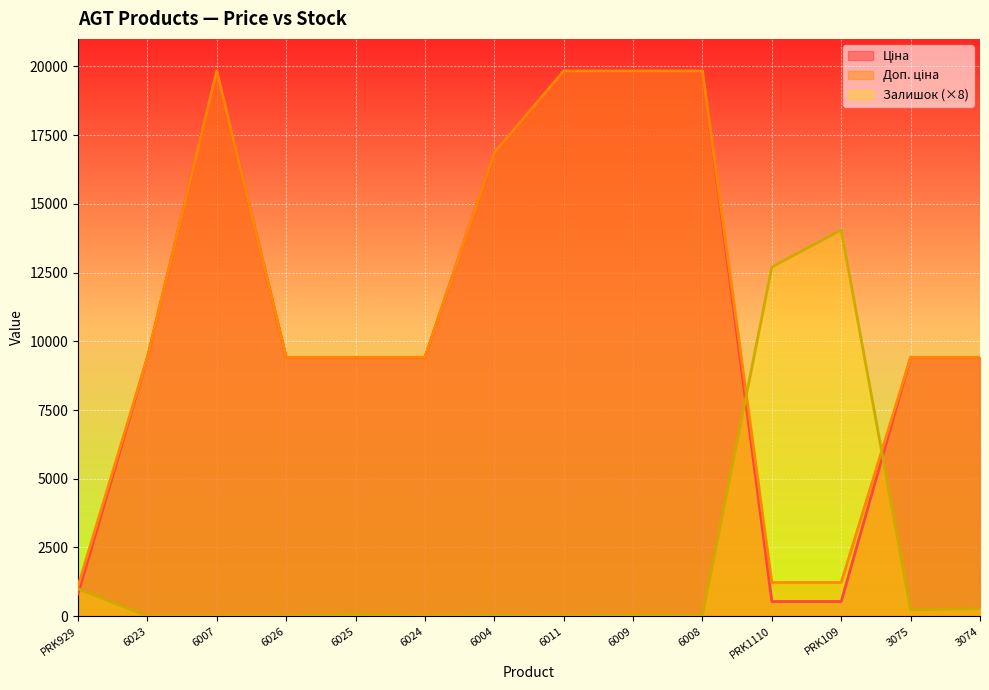

Reading left to right, transcribe all the data shown in this chart.

Ціна: 813.0	9416.9	19831.1	9416.9	9416.9	9416.9	16863.2	19831.1	19831.1	19831.1	535.4	535.4	9416.9	9416.9
Доп. ціна: 1101.8	9416.9	19831.1	9416.9	9416.9	9416.9	16863.2	19831.1	19831.1	19831.1	1227.2	1227.2	9416.9	9416.9
Залишок: 1000.0	0.0	0.0	0.0	72.0	0.0	32.0	8.0	40.0	24.0	12704.0	14048.0	232.0	272.0